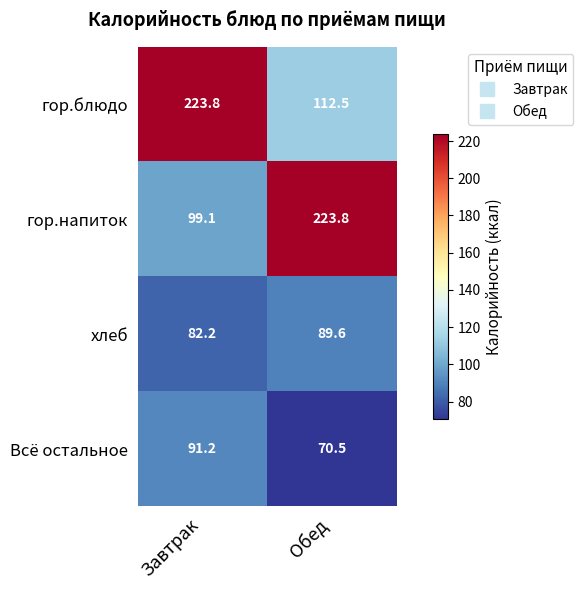

What is the spread (max minus min) of values at Завтрак?

141.6